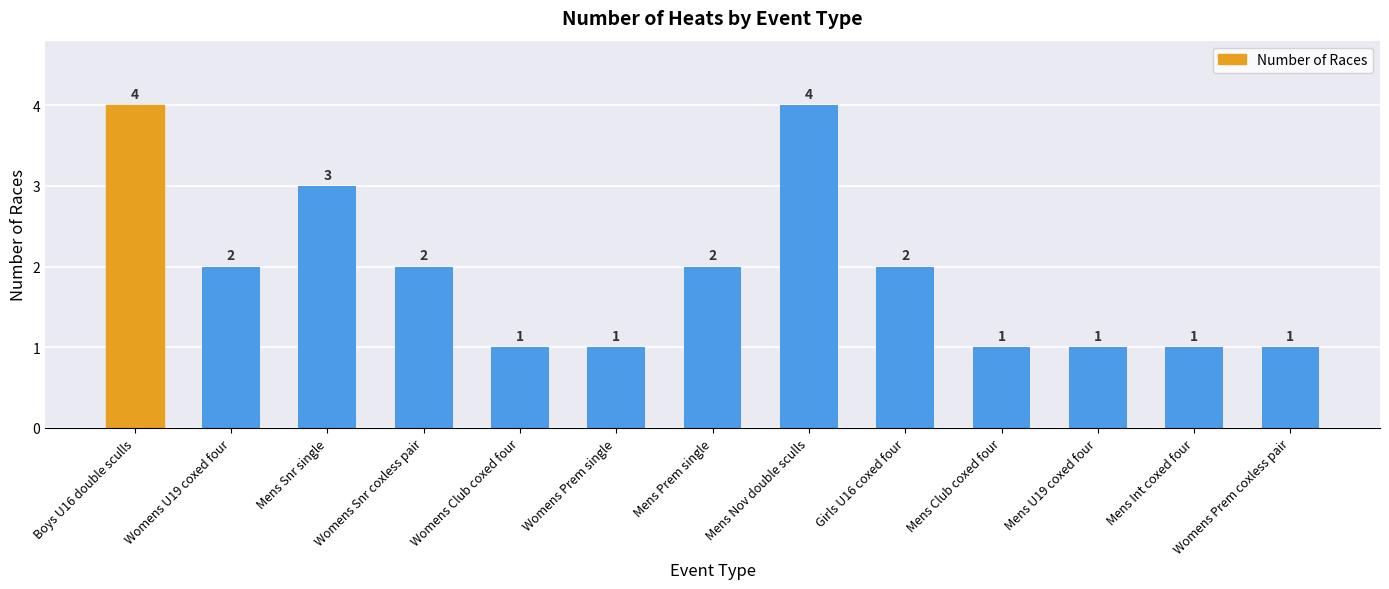

How many categories are shown in the chart?

13